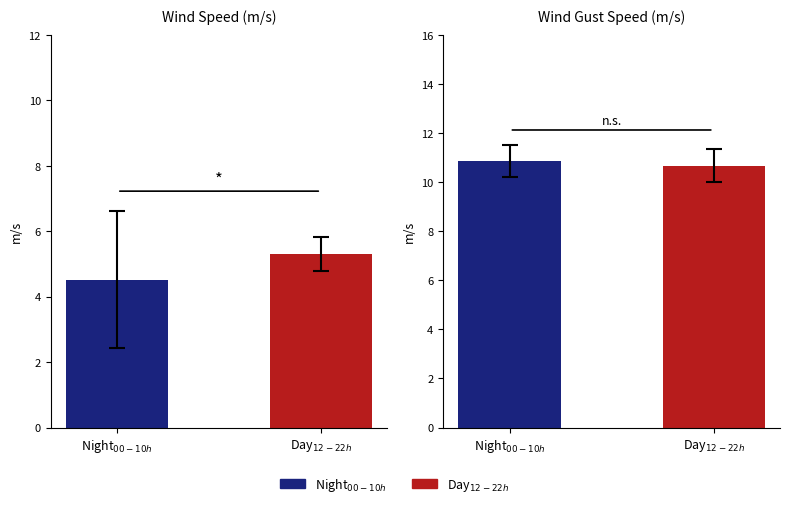

At 18:52, list the series in order from largest to smallest.

WIND_SPEED_GUST, WIND_SPEED